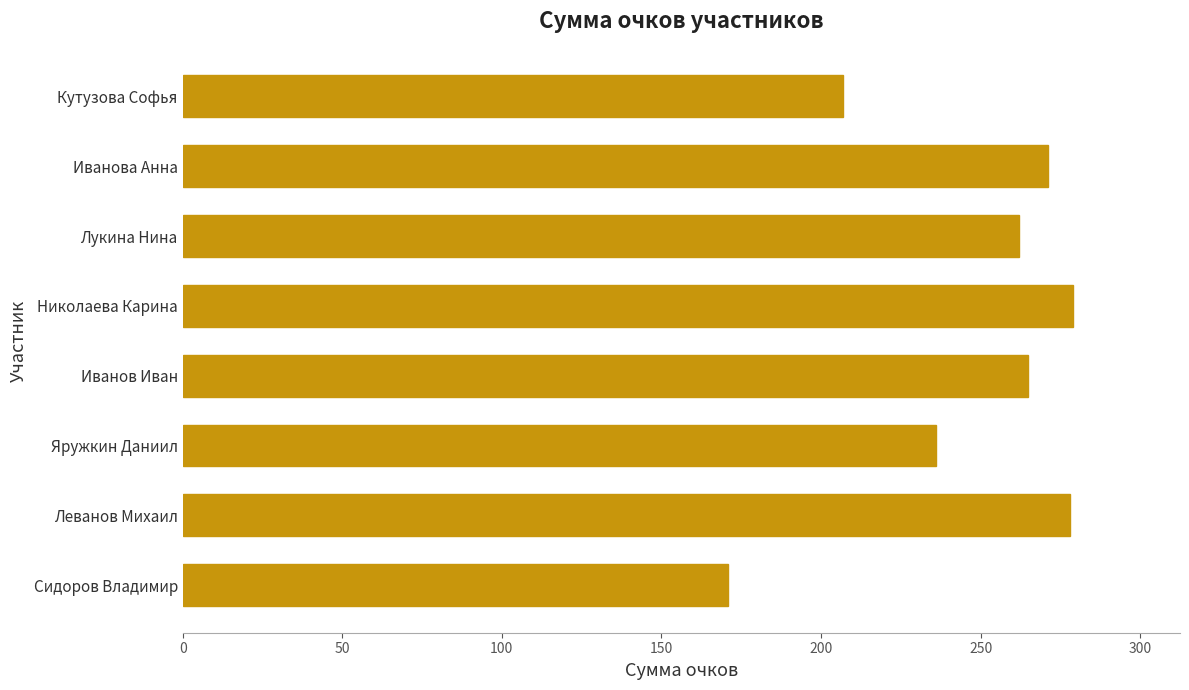

Approximately how many times larger is the value at Лукина Нина compared to Сидоров Владимир?

1.5